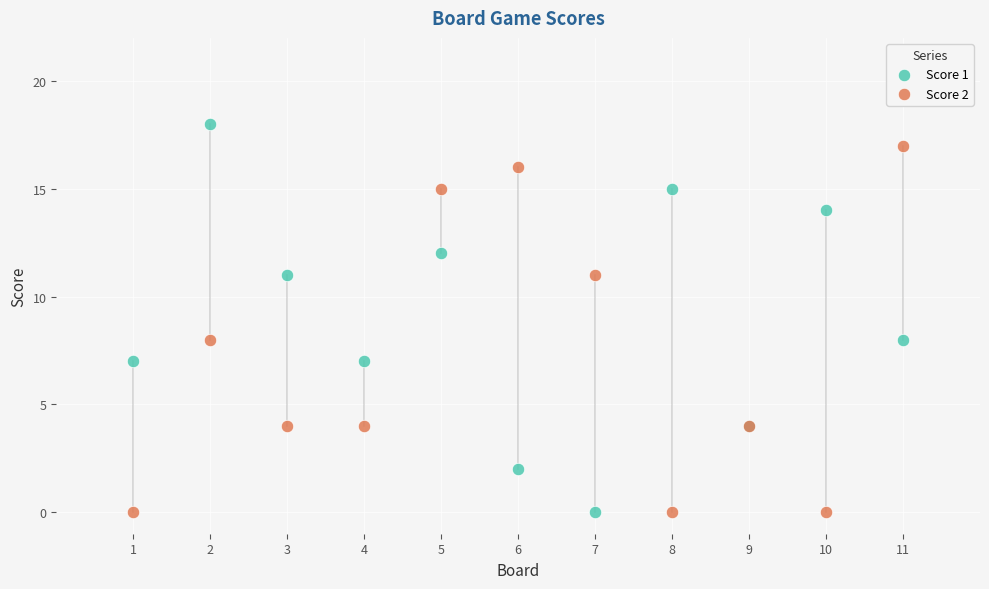

Which series contains the highest Y value?

Score 1